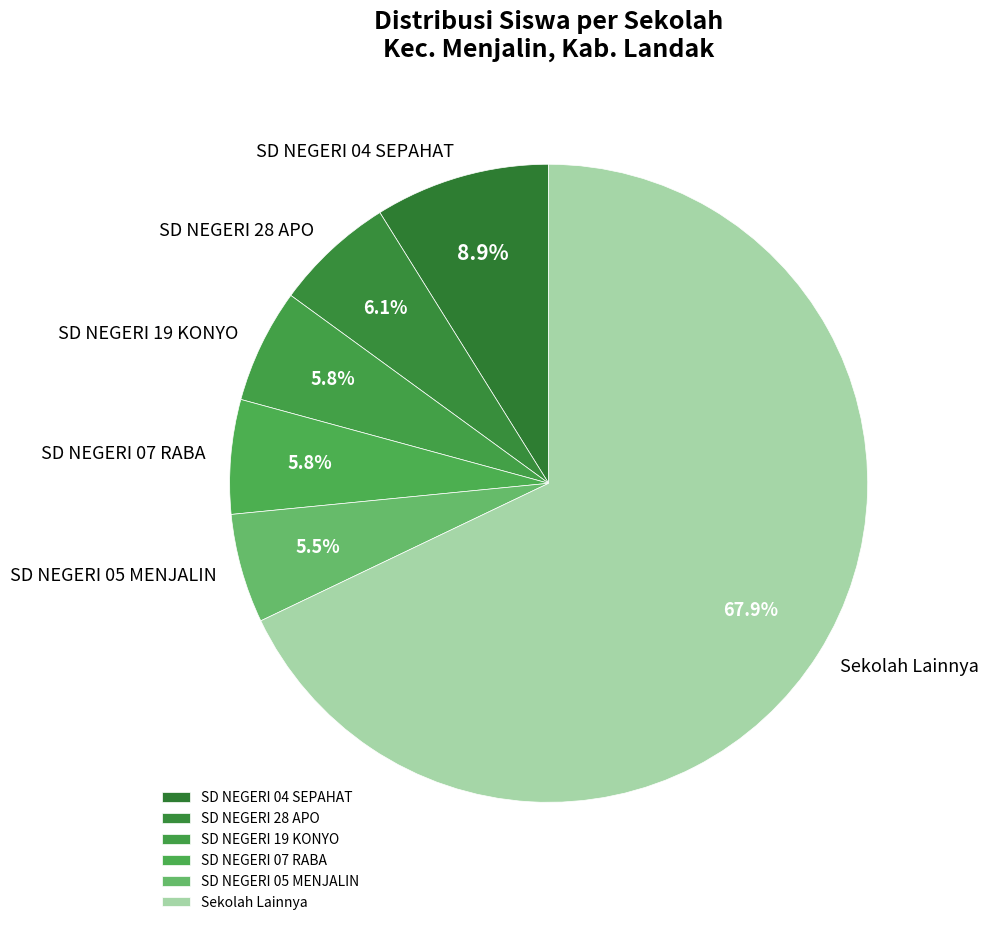

Is Sekolah Lainnya the majority of the pie?

Yes